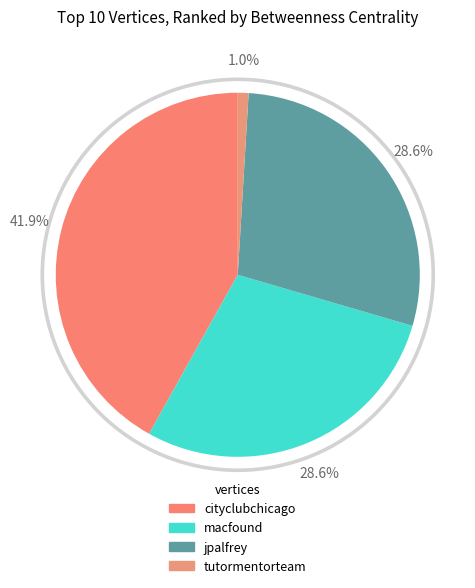

Does macfound represent more than half of the total?

No